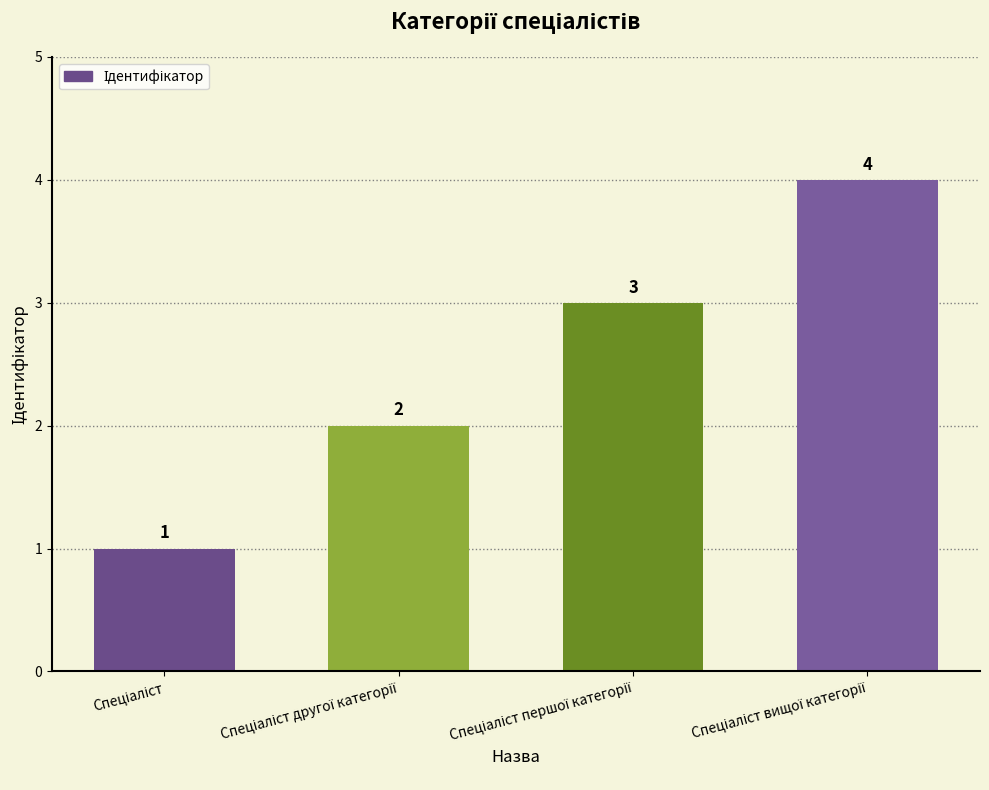

How many data points are less than 3?

2